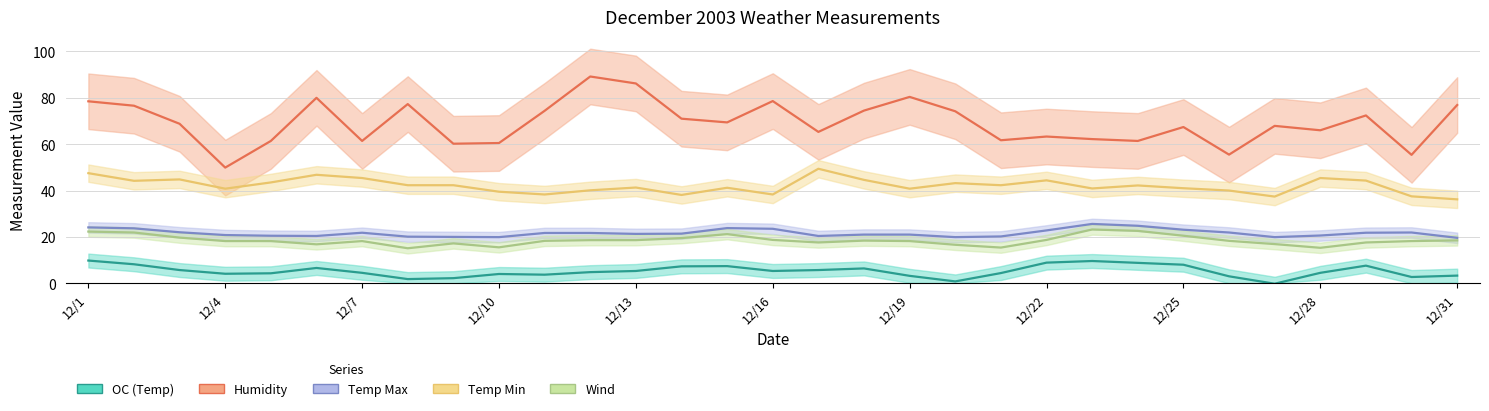

True or false: OC (Temp) has more than 2 points higher than both neighbors.

True